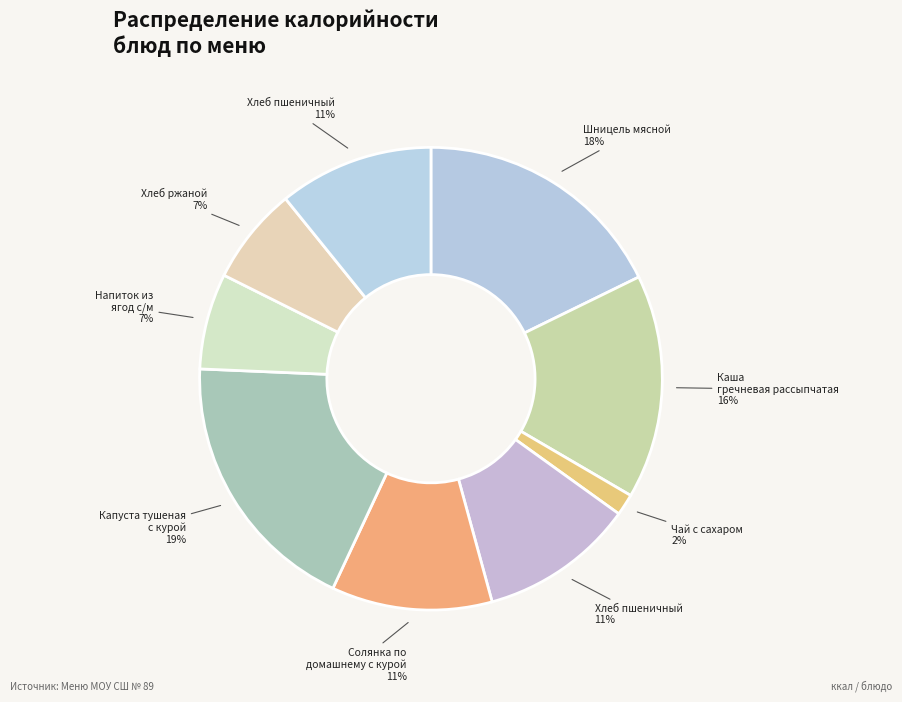

How many slices are in this pie chart?

9